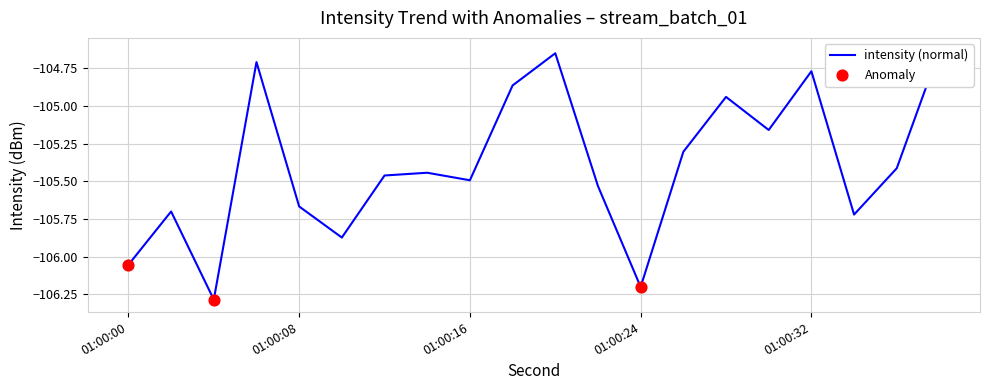

What is the change in value from 12 to 18?

+0.6